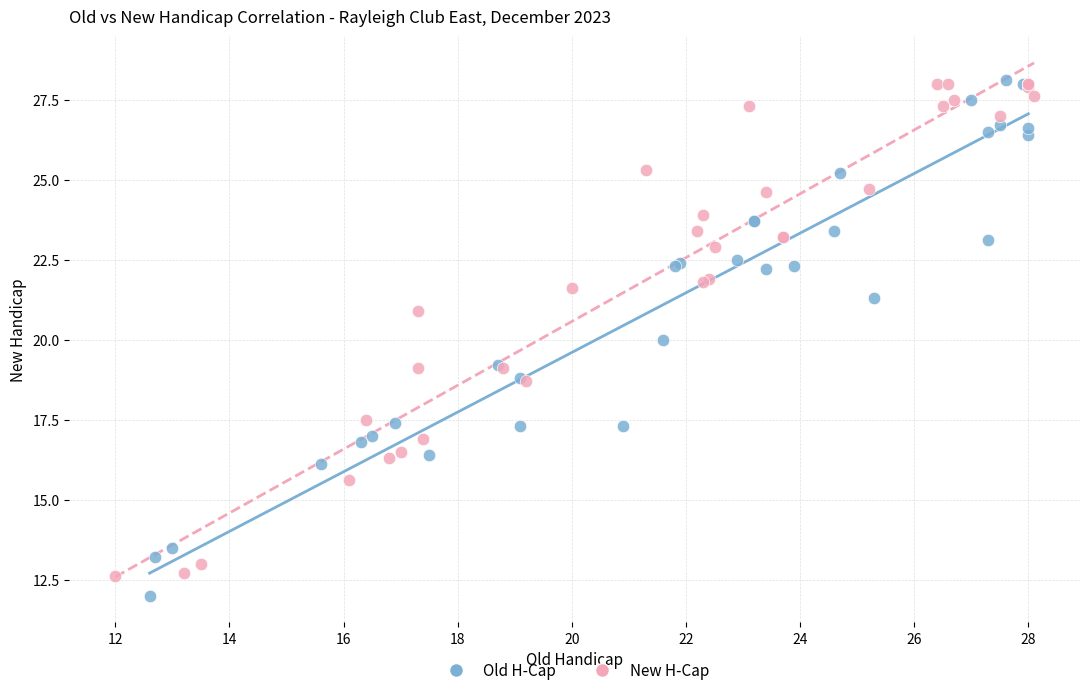

Which series has the largest Y range (max minus min)?

Old H-Cap